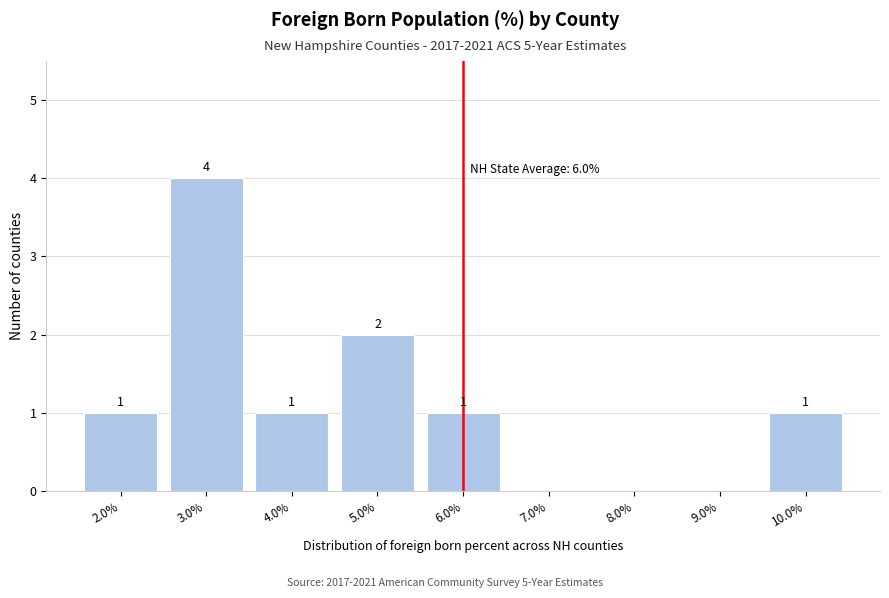

Which range on the x-axis has the tallest bar?

2.5 to 3.5